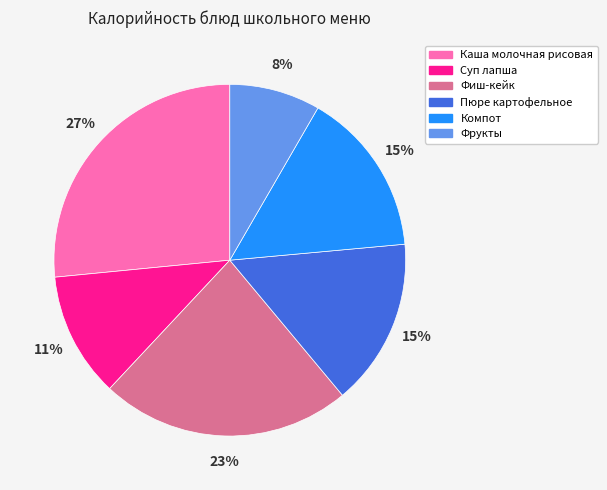

To the nearest percent, what is the difference between the Фиш-кейк and Суп лапша slice percentages?

12%